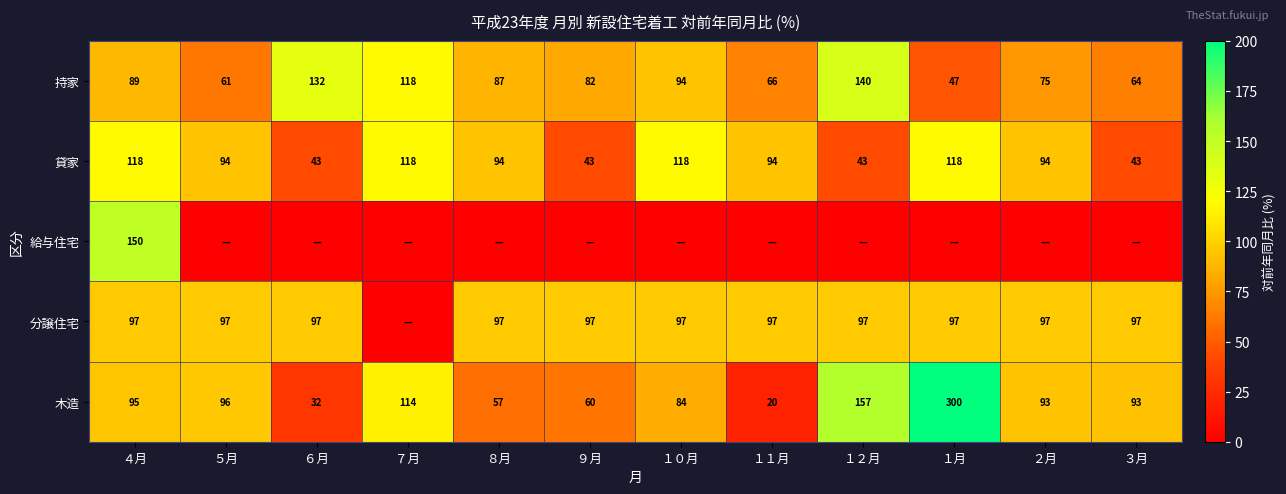

At which category is the sum across all series the highest?

１月